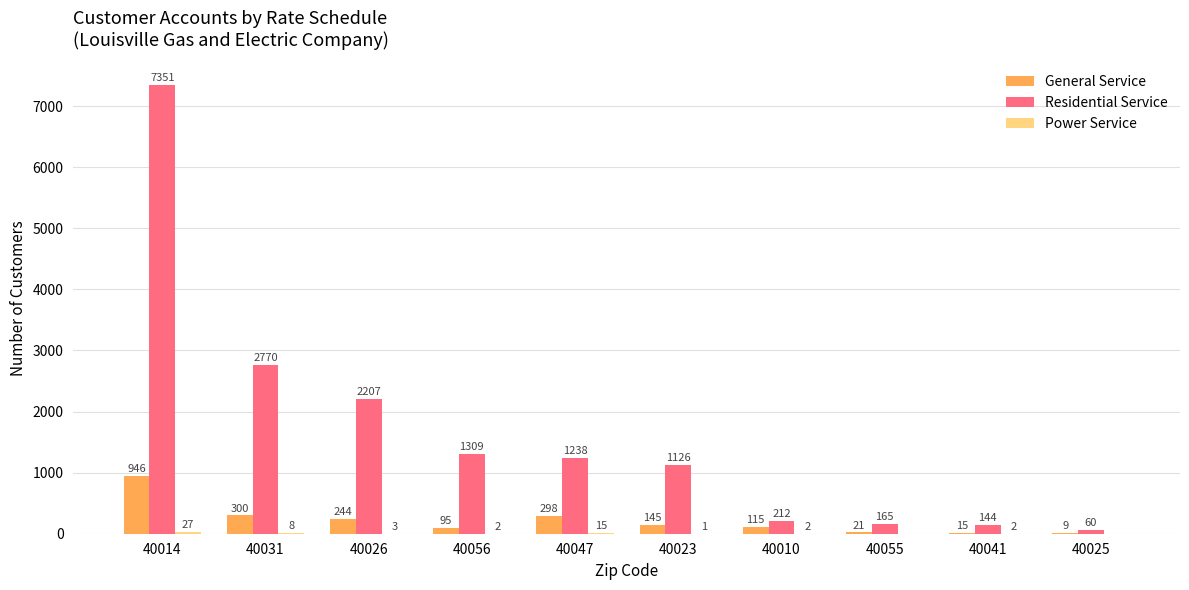

Where is Residential Service nearest to the value 3705?

40031